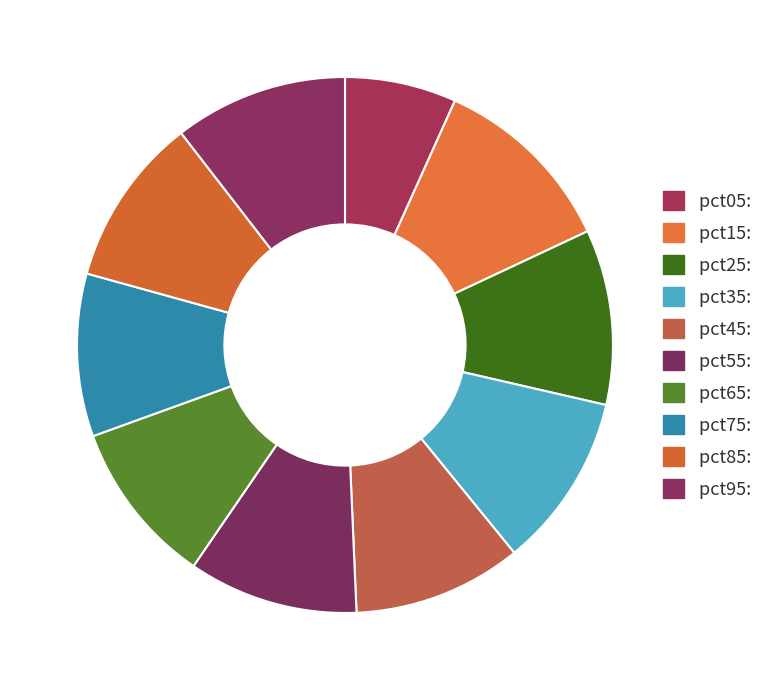

Does pct25 account for over 50% of the chart?

No